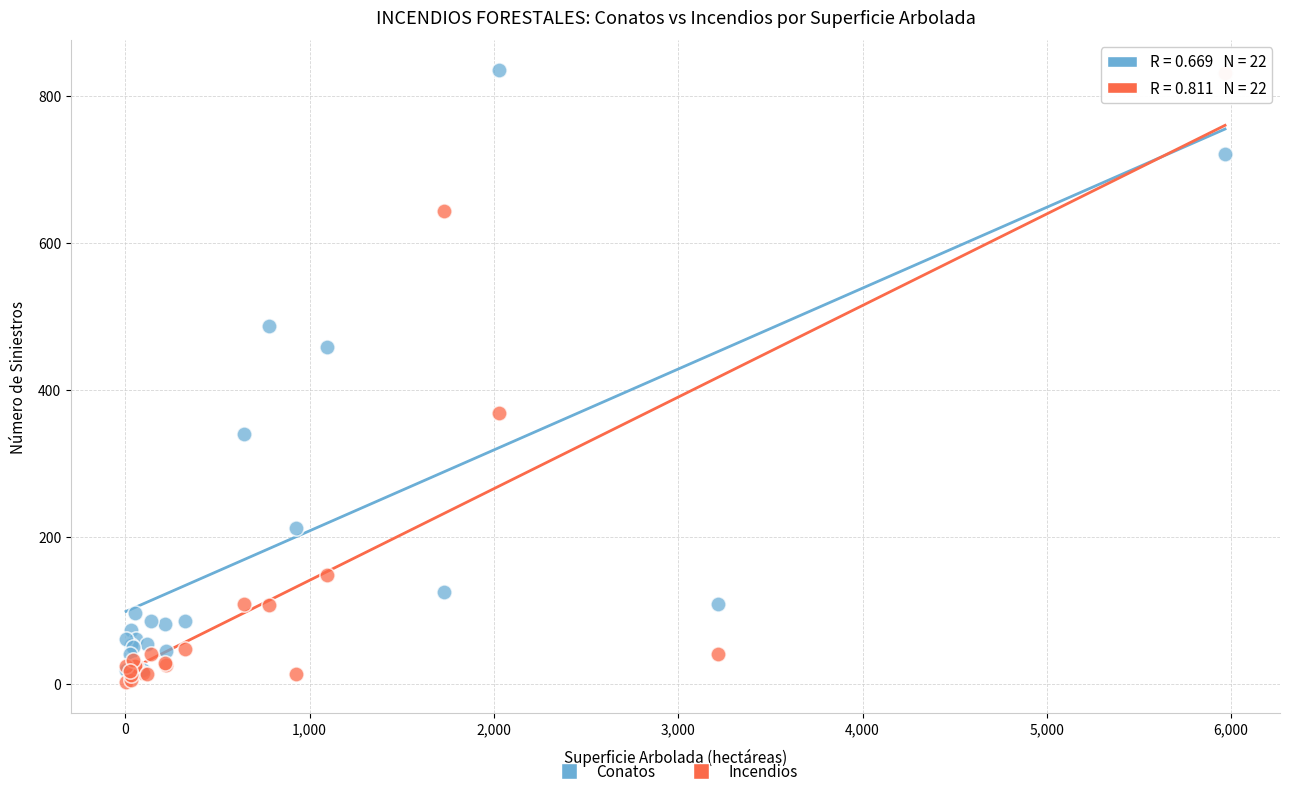

What are all the series names shown in the legend?

Conatos, Incendios